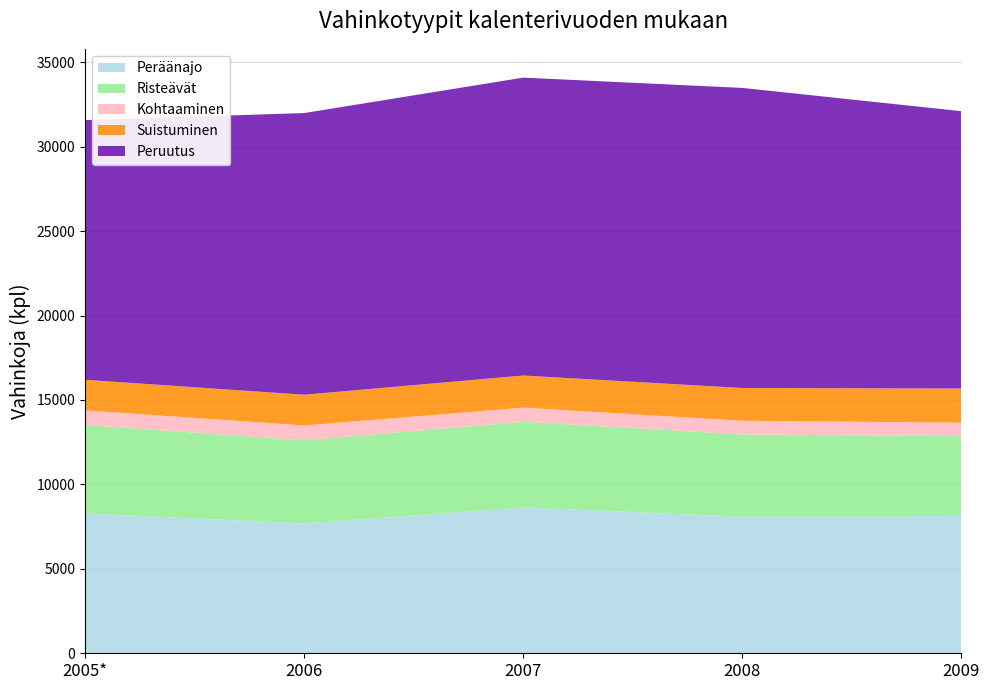

Reading left to right, transcribe all the data shown in this chart.

Peräänajo: 2005*=8277	2006=7689	2007=8638	2008=8086	2009=8128
Risteävät: 2005*=5241	2006=4921	2007=5070	2008=4873	2009=4731
Kohtaaminen: 2005*=869	2006=882	2007=837	2008=810	2009=796
Suistuminen: 2005*=1809	2006=1819	2007=1904	2008=1940	2009=2023
Peruutus: 2005*=15379	2006=16680	2007=17641	2008=17771	2009=16424